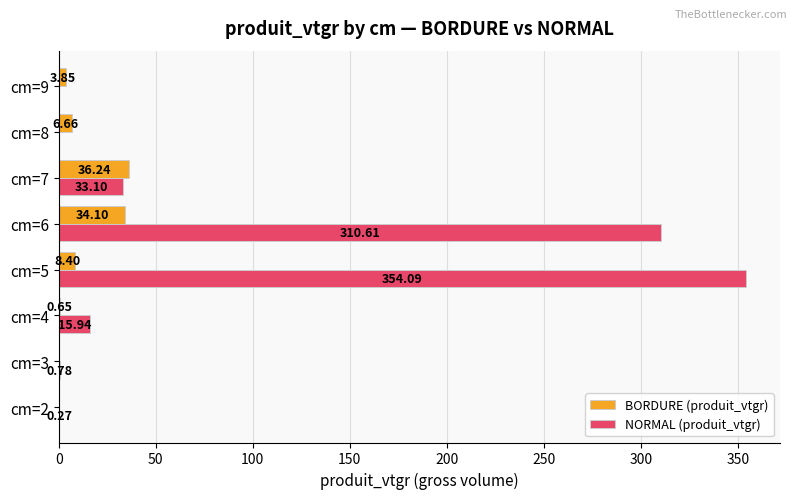

At which category is the sum across all series the highest?

cm=5